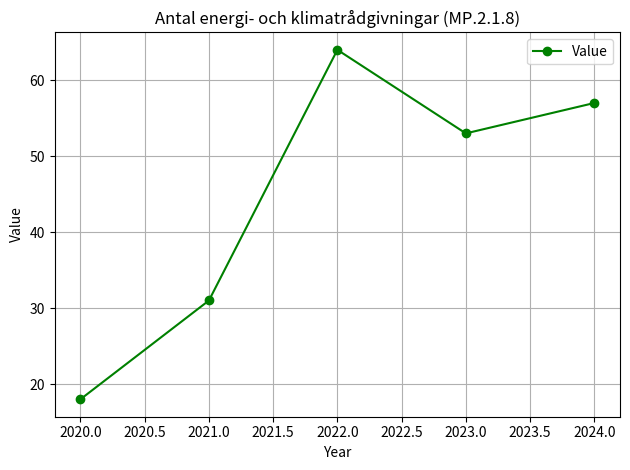

How many interior local valleys (lower than both neighbors) does the data have?

1